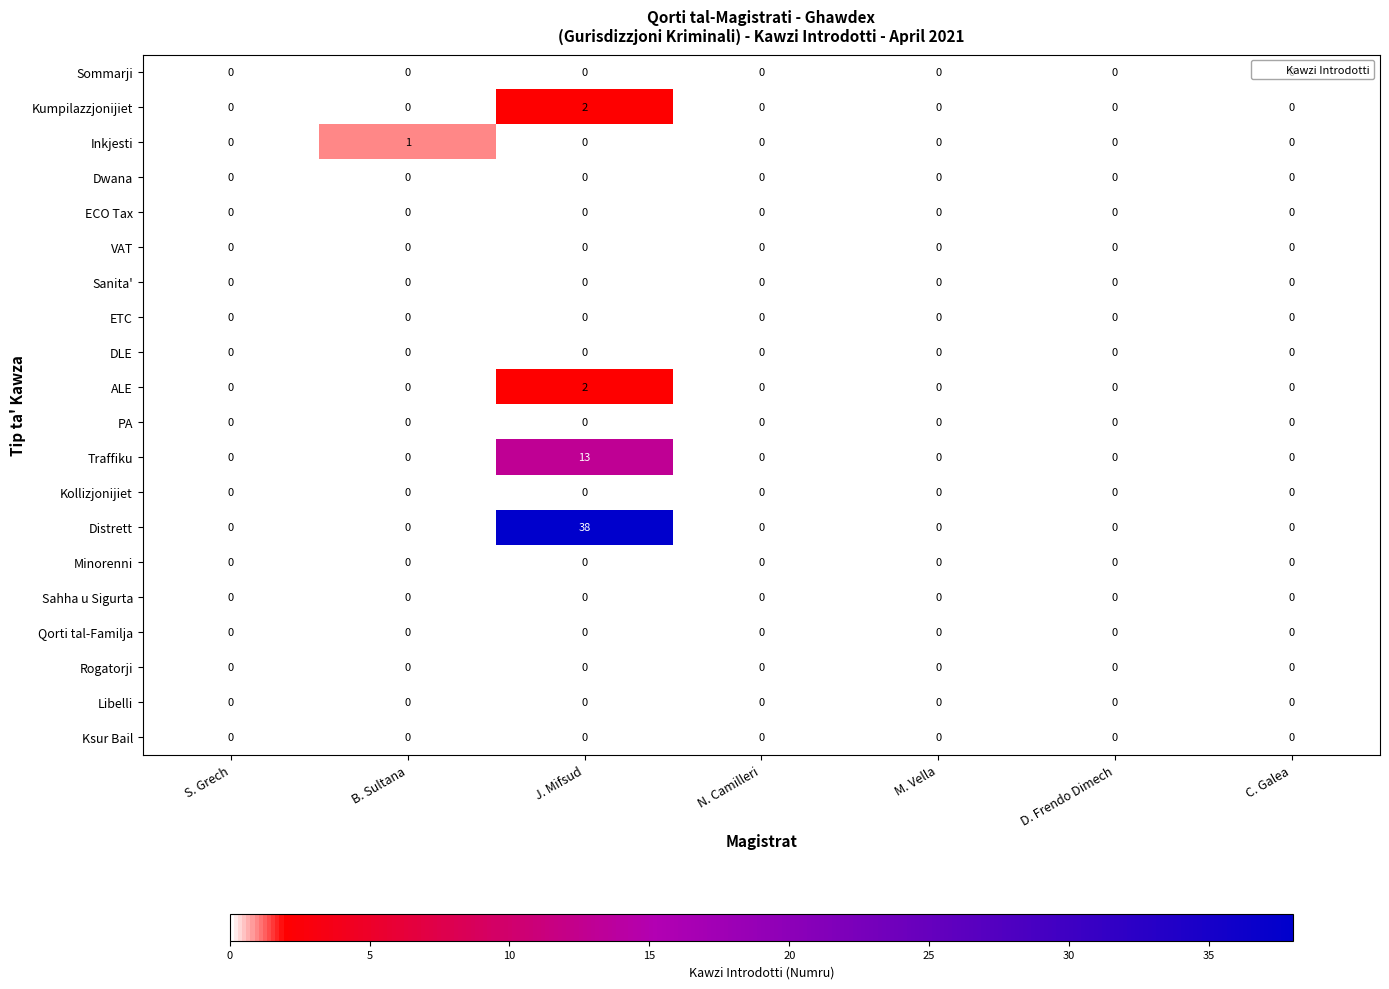

The Inkjesti series shows 0 at J. Mifsud. True or false?

True